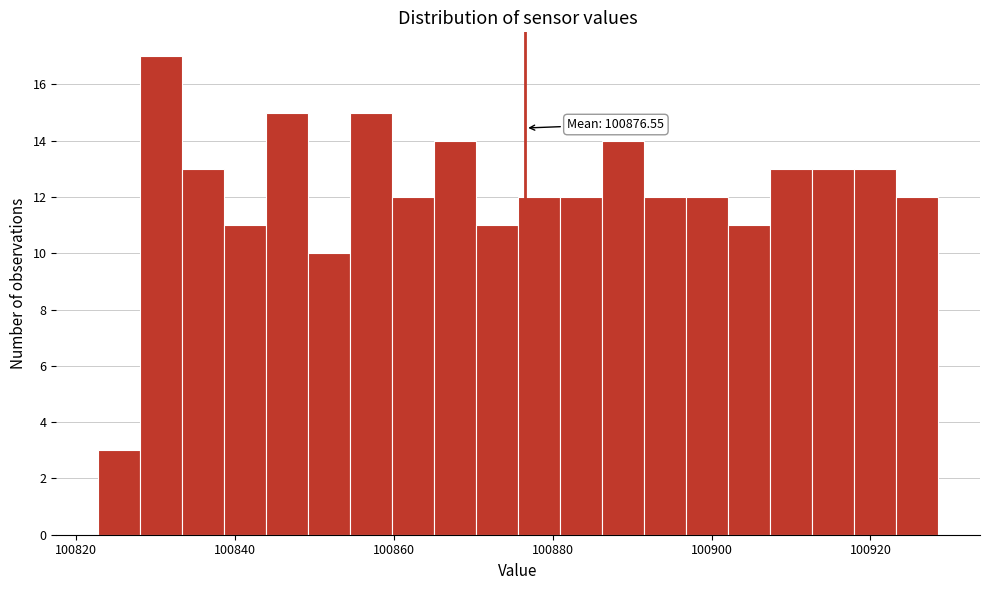

Read against the x-axis, roughly where is the centre of the tallest bar?

100830